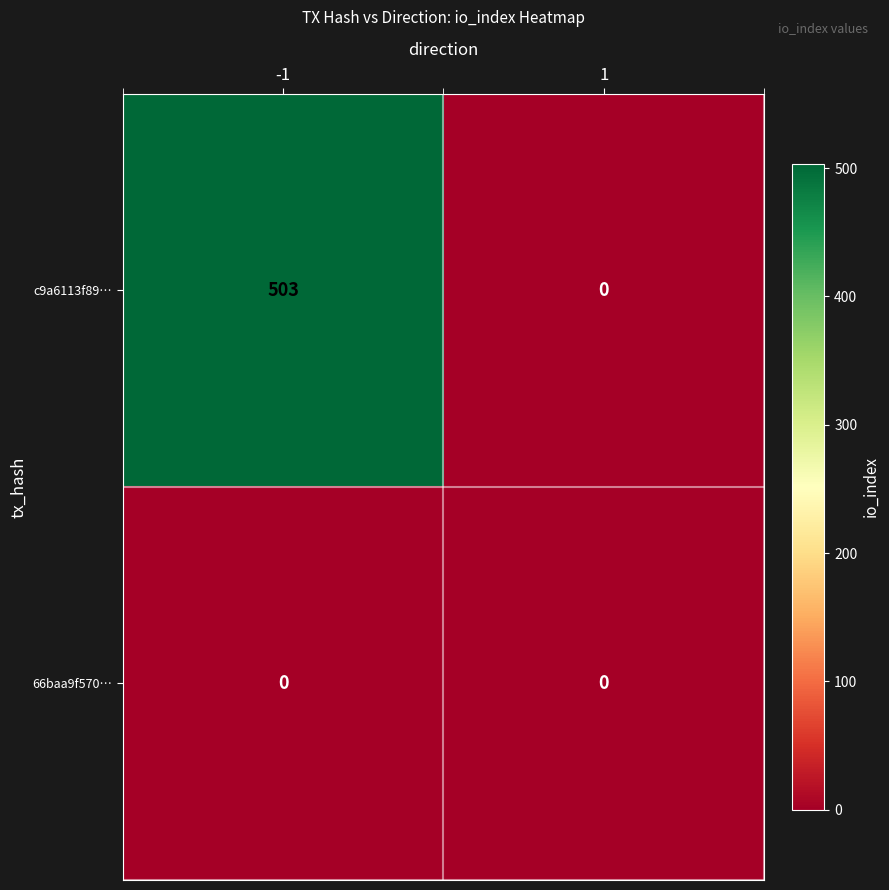

What is the difference between the c9a6113f89… values at -1 and 1?

503